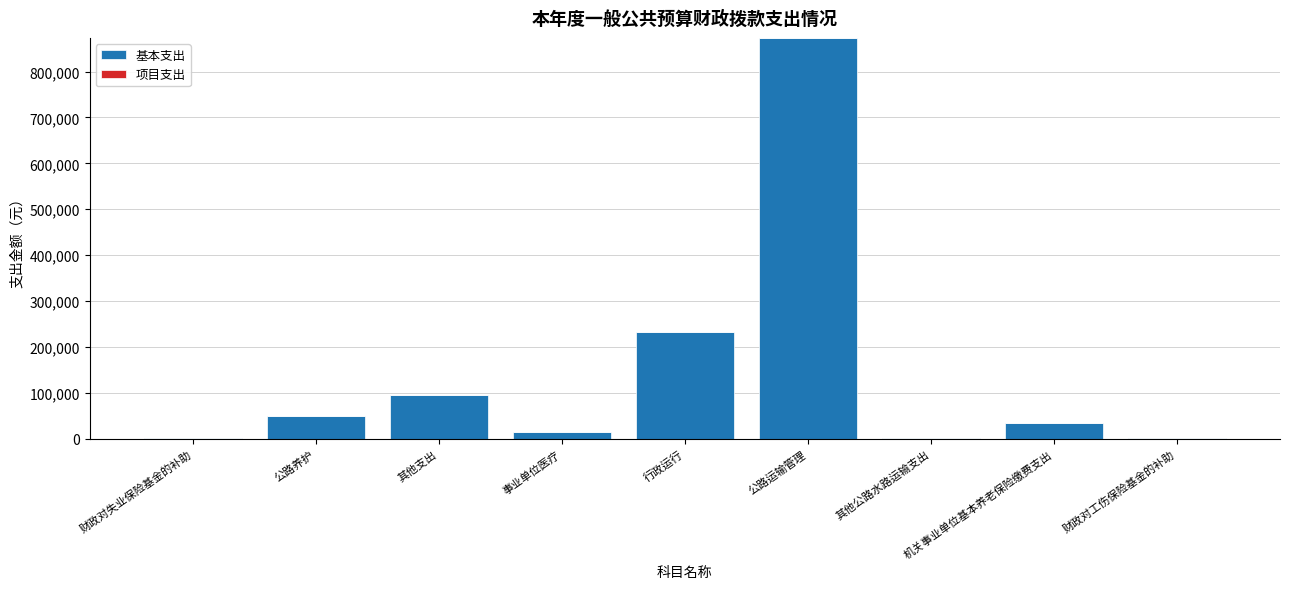

At which label is the value closest to 437071?

行政运行